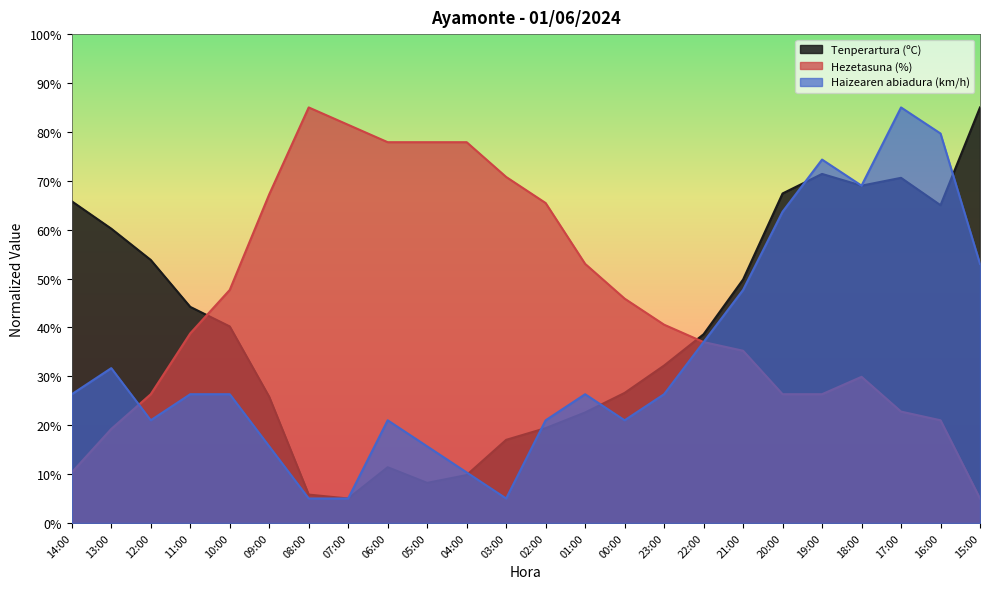

What is the label of the 20th point from the left?

19:00